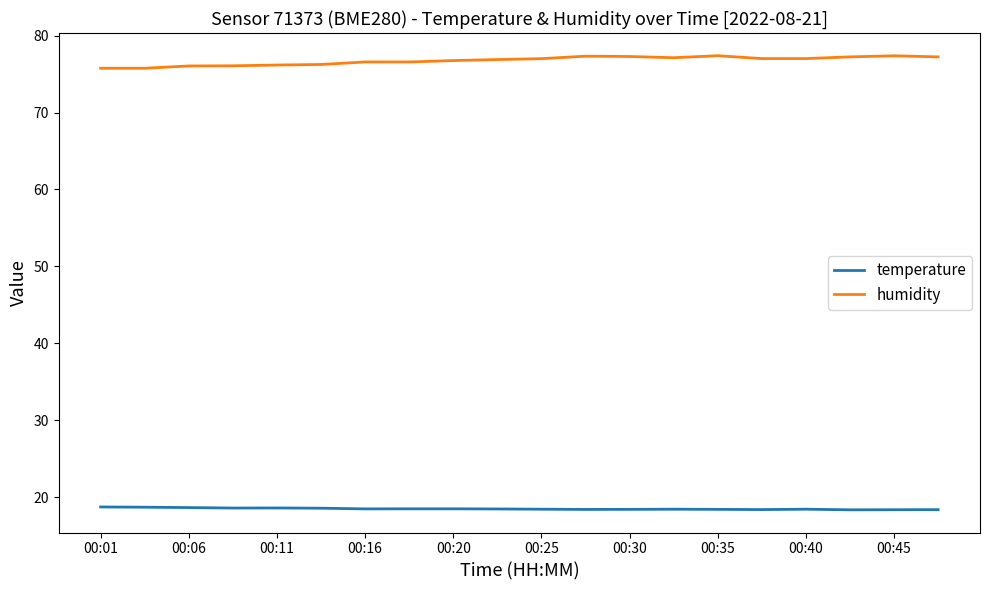

Rank the series by their maximum value, from lowest to highest.

temperature, humidity